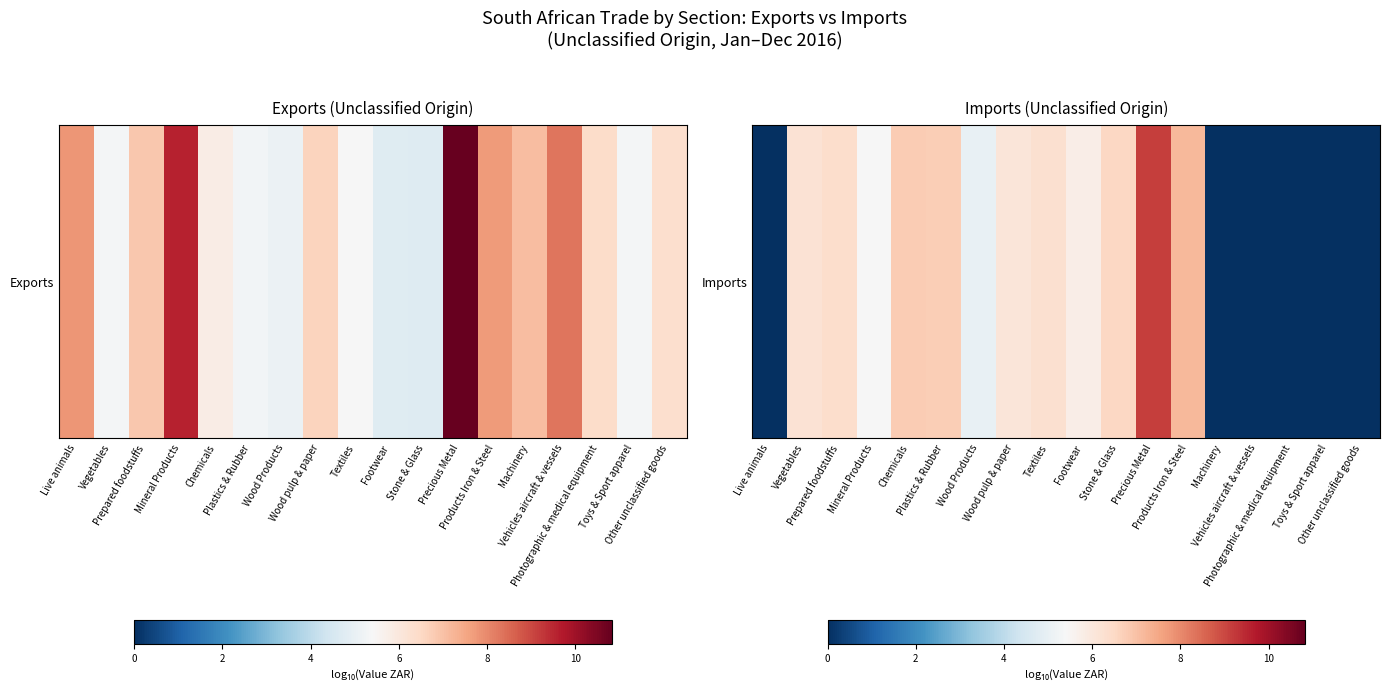

Reading right to left, list all the values displayed in this chart.

0.0	0.0	0.0	0.0	0.0	7.2	9.2	6.5	5.8	6.3	6.1	5.0	6.7	6.8	5.4	6.3	6.2	0.0